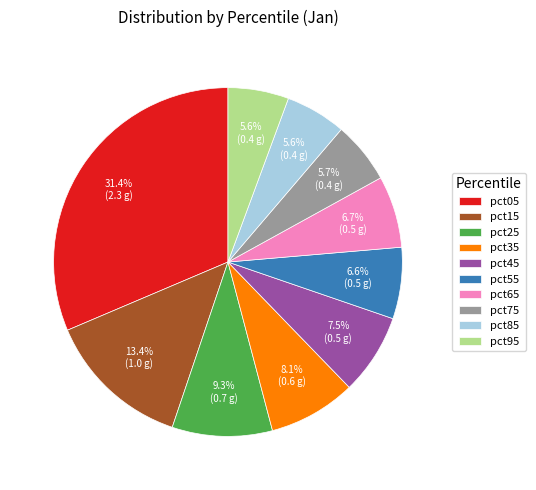

Count the number of slices in the pie.

10